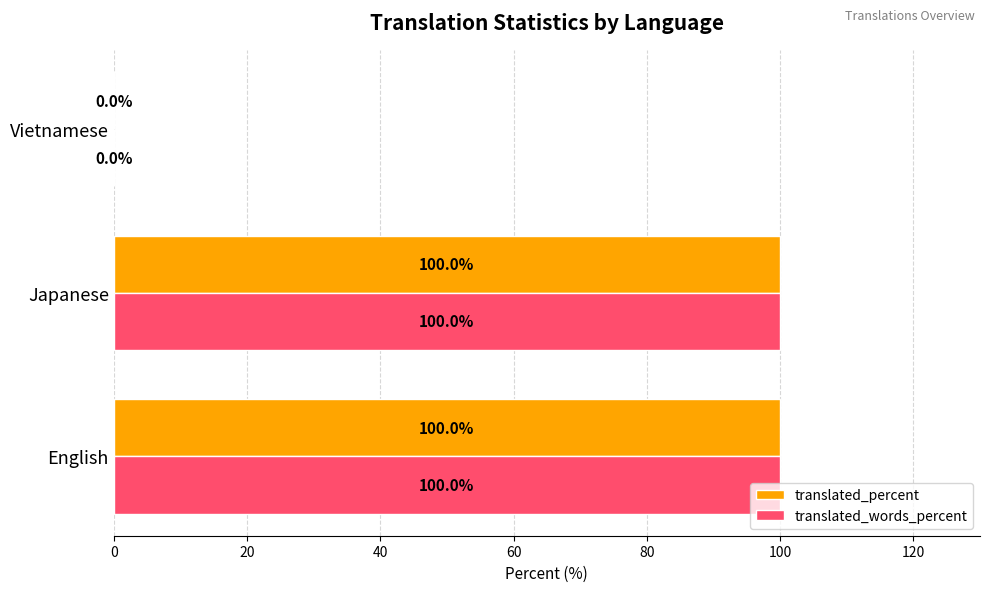

What value does the translated_words_percent series have at Japanese, to the nearest 5?

100